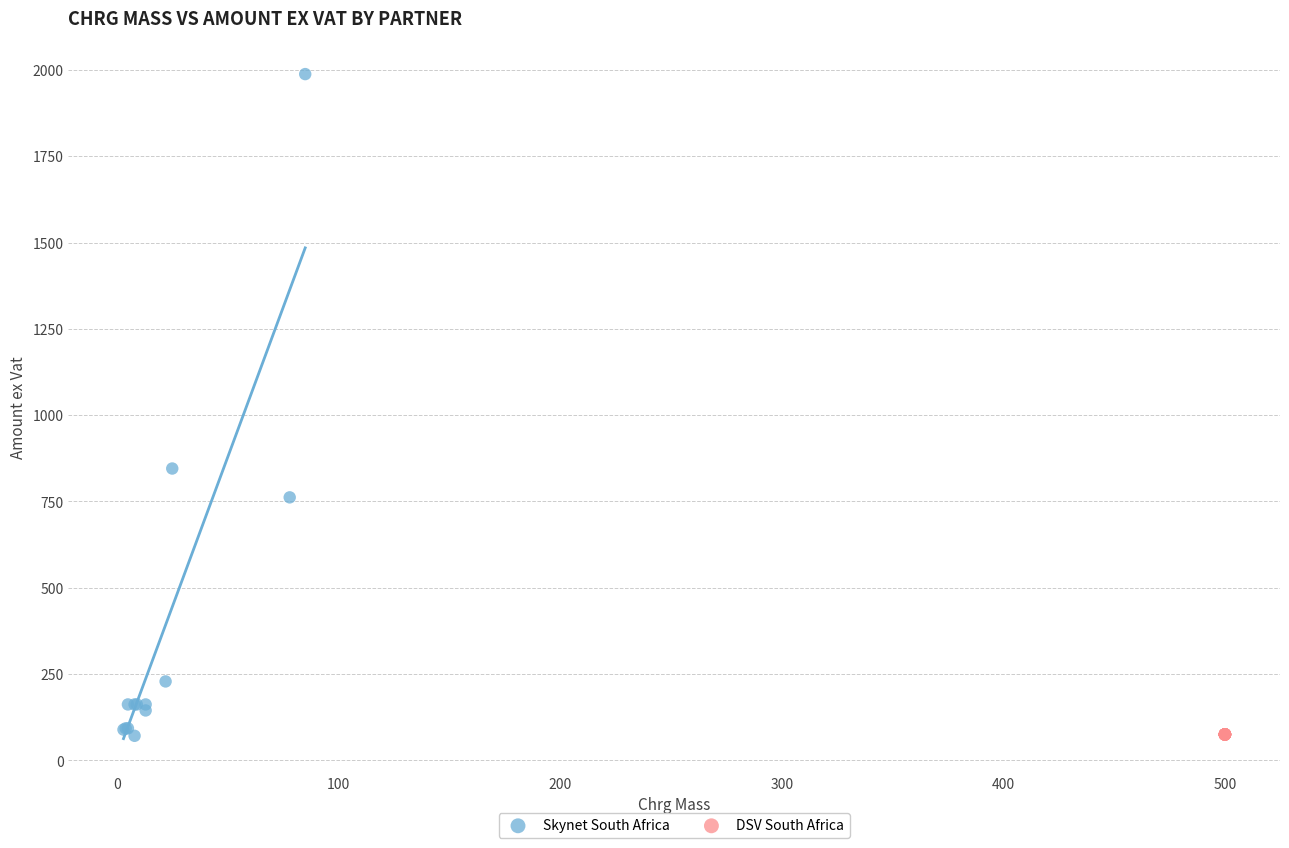

Which series reaches the maximum Y coordinate?

Skynet South Africa